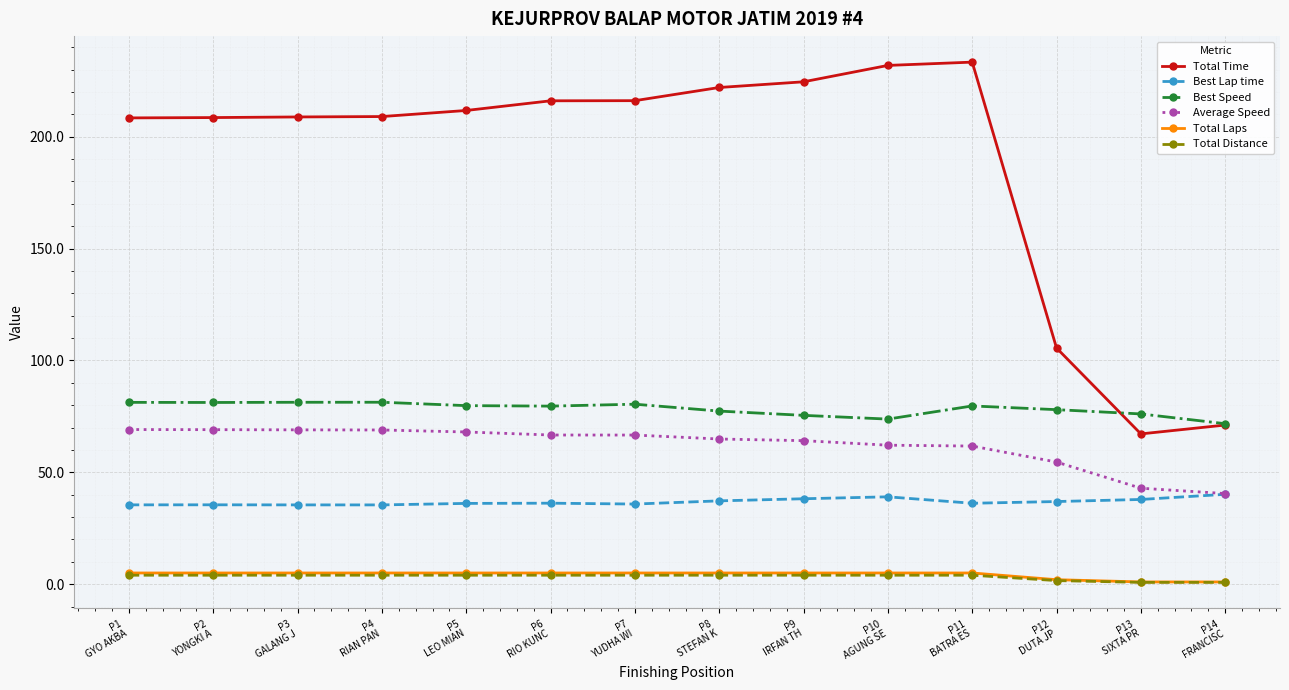

What is the greatest value displayed?

233.3